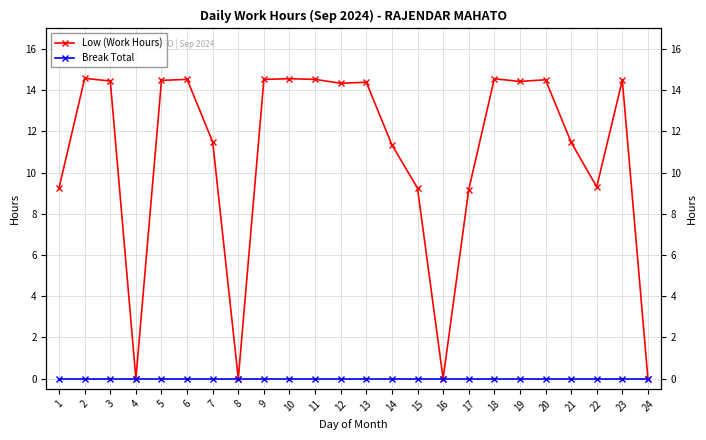

Count the number of categories in the chart.

24